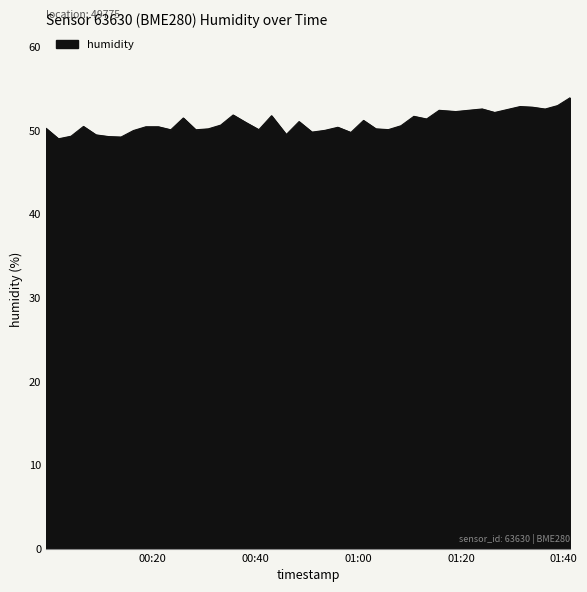

Does the chart have visible grid lines?

No